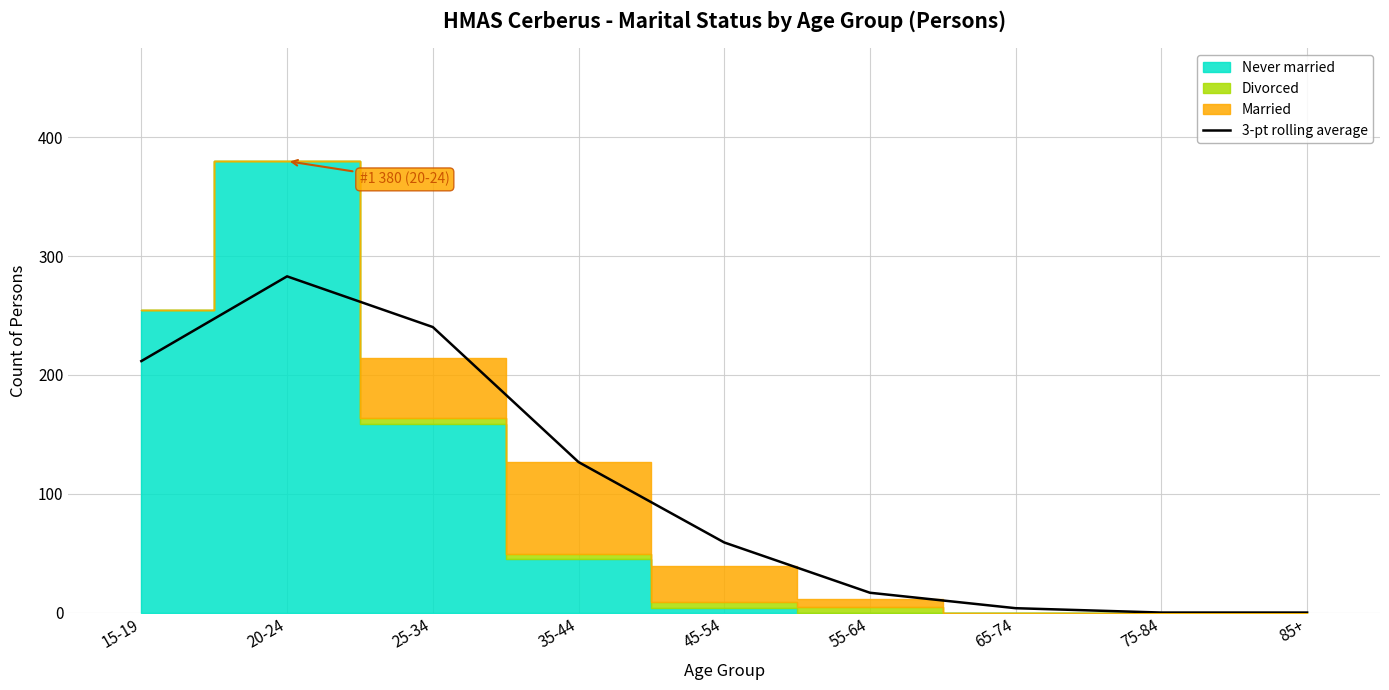

What is the average value?

104.6